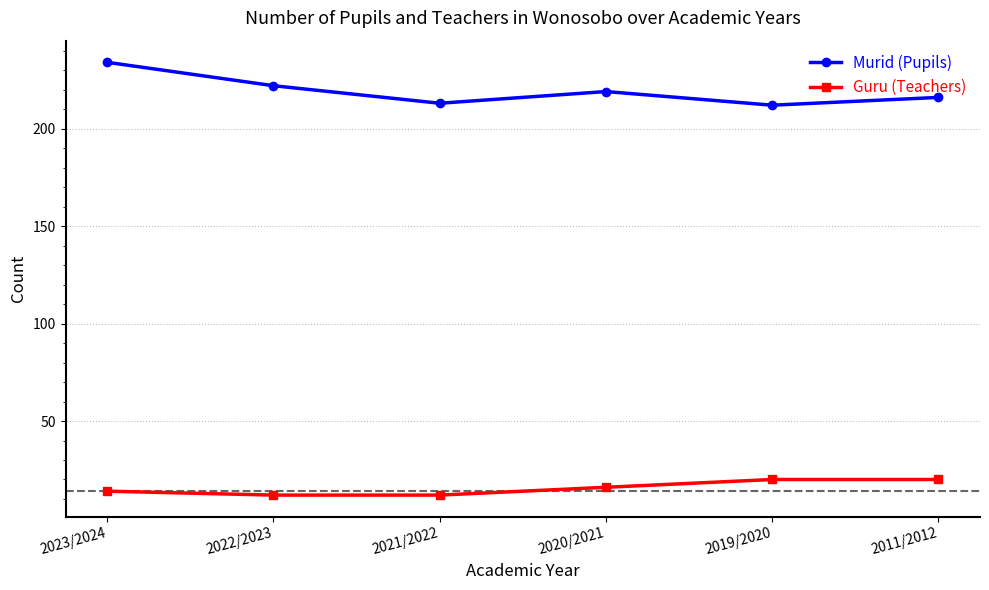

At how many categories does at least one series exceed 217?

3